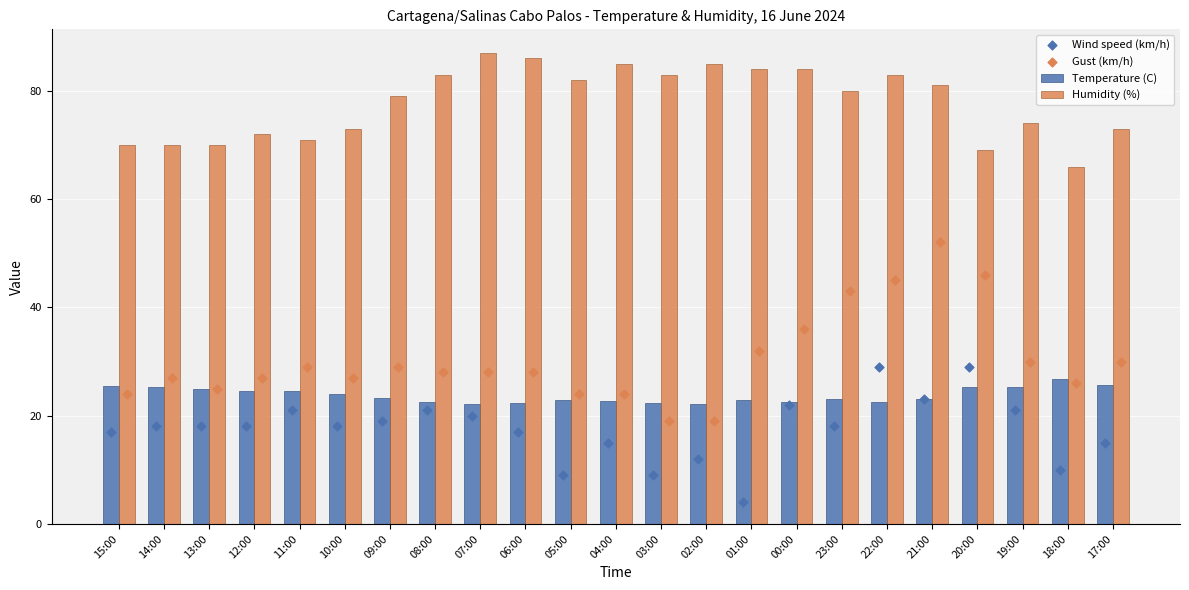

Which series contains the highest Y value?

Humidity (%)